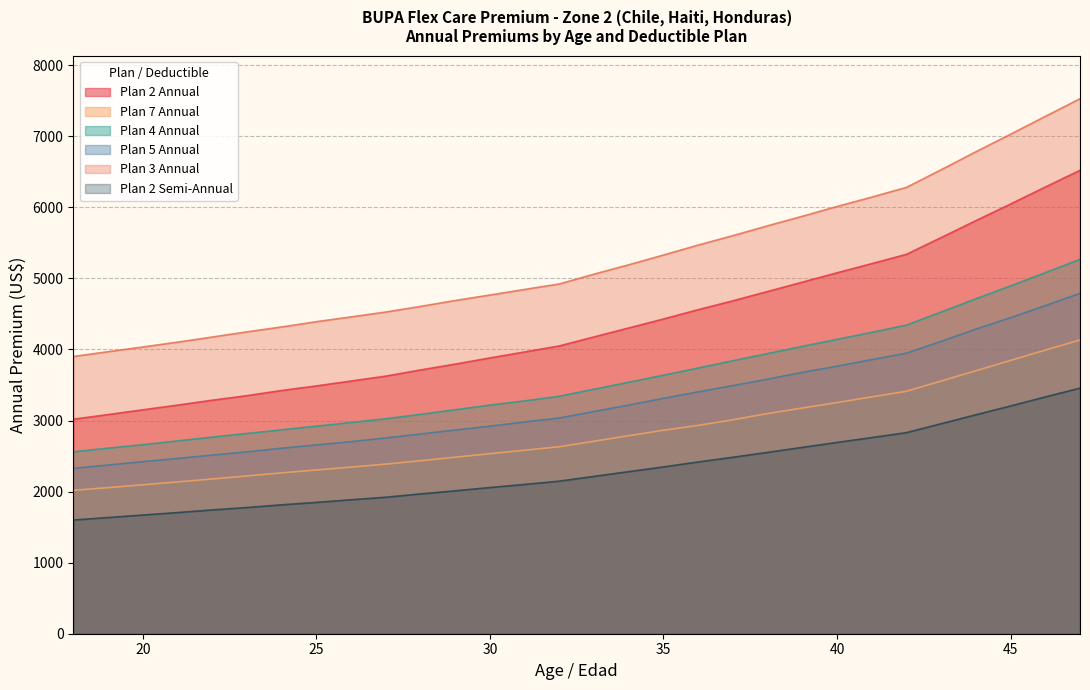

Is it true that Plan 2 Annual equals 6521 at 47?

True